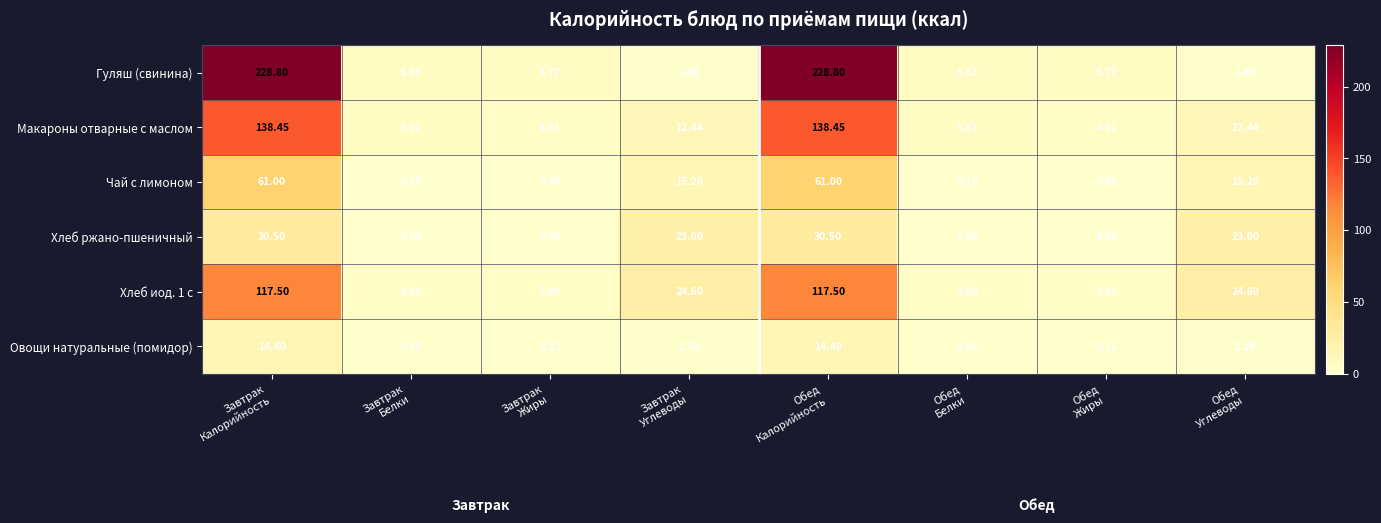

Which series has the largest total across all categories?

Гуляш (свинина)